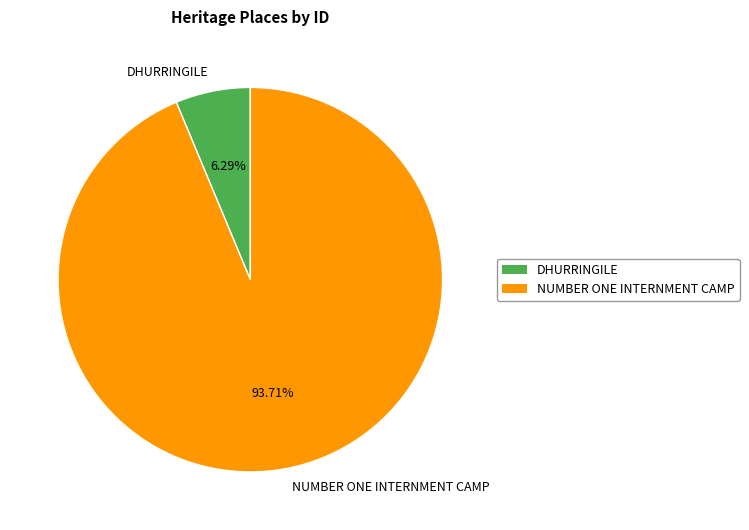

Between DHURRINGILE and NUMBER ONE INTERNMENT CAMP, which is larger?

NUMBER ONE INTERNMENT CAMP